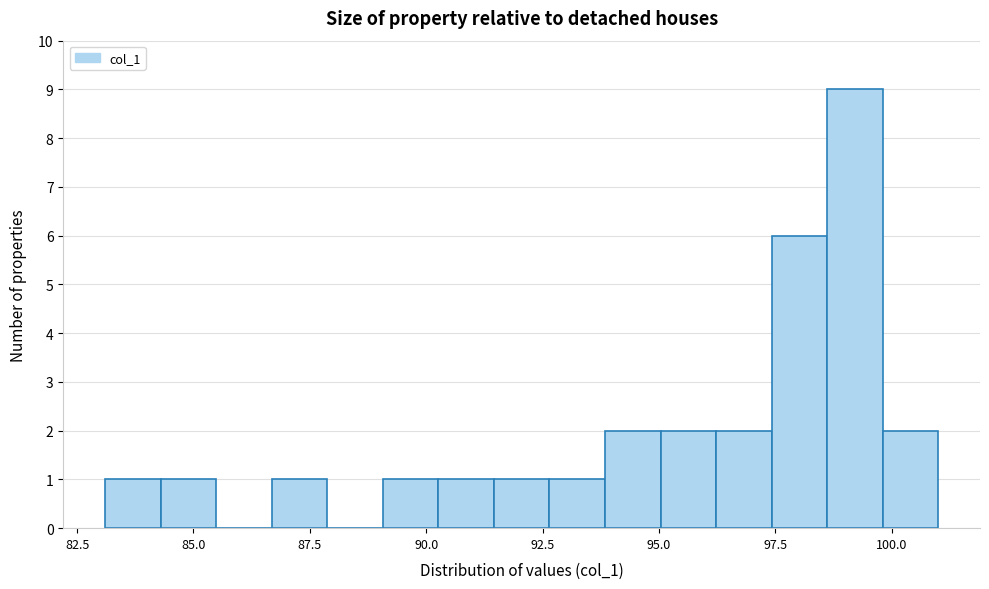

Read against the x-axis, roughly where is the centre of the tallest bar?

99.0